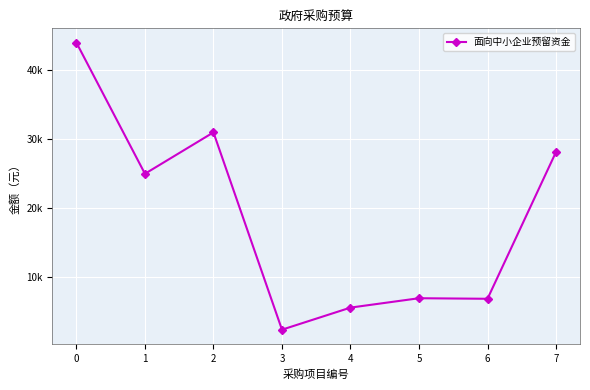

Rank the categories by value from highest to lowest.

0, 2, 7, 1, 5, 6, 4, 3